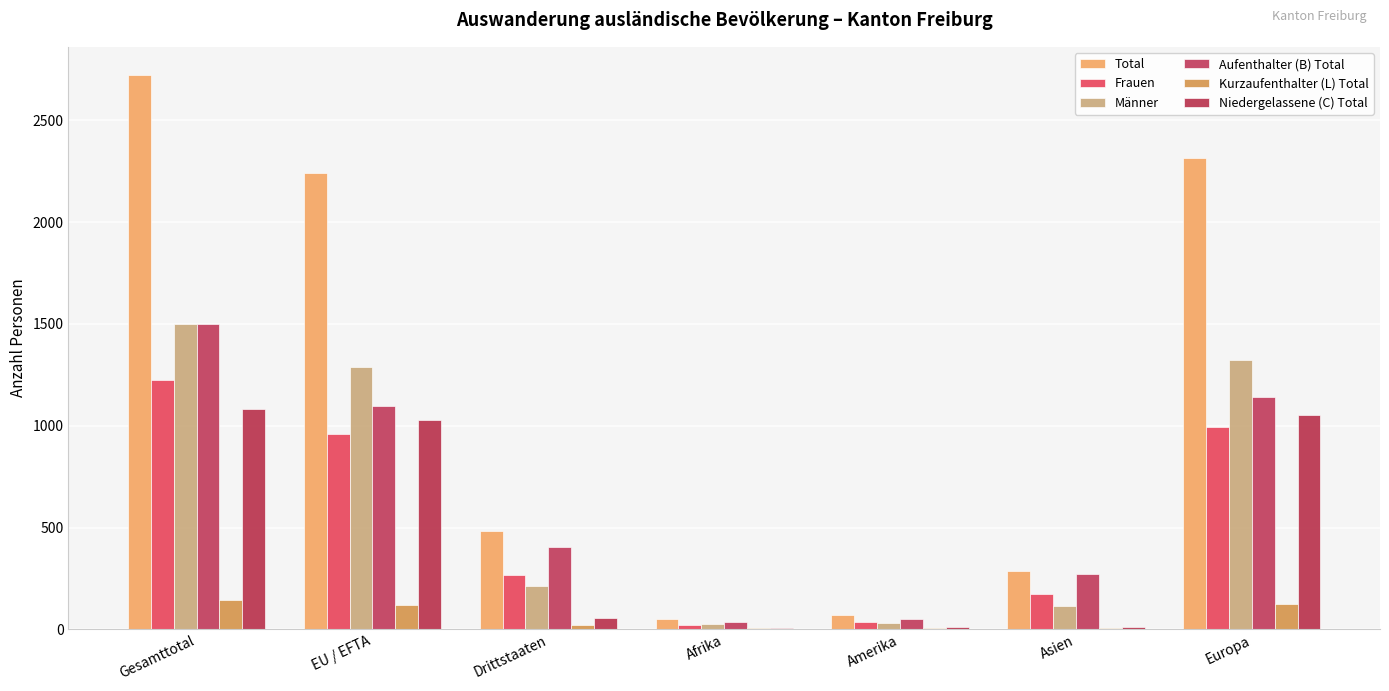

How many groups of bars are there?

7